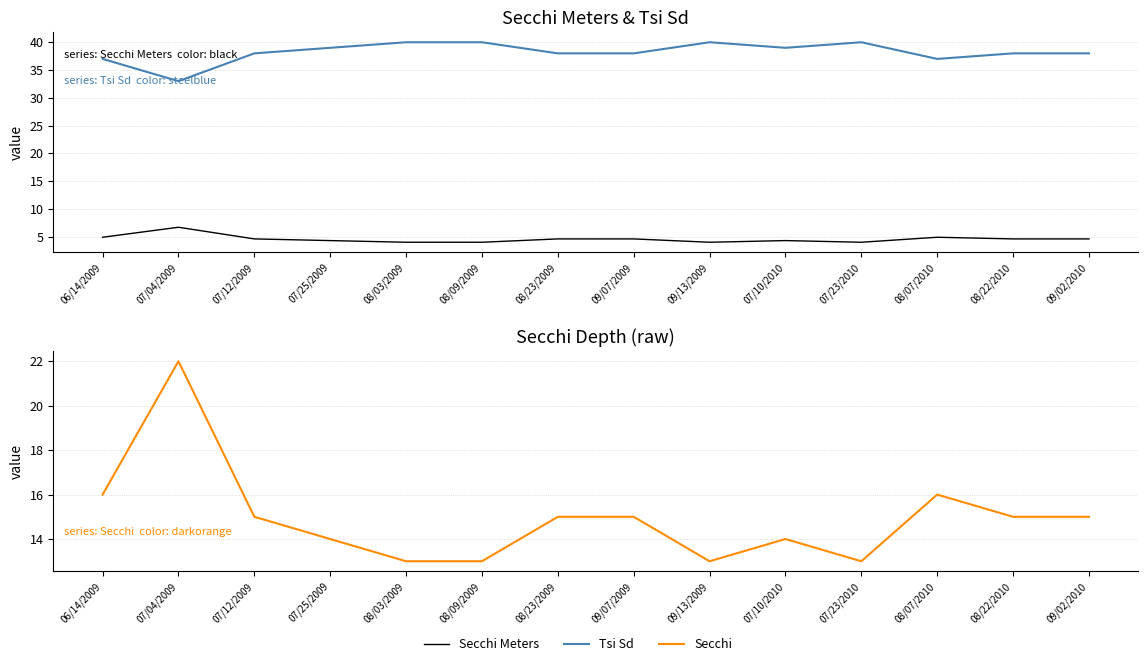

Reading left to right, what are all the values shown in this chart?

Secchi Meters: 4.9	6.7	4.6	4.3	4.0	4.0	4.6	4.6	4.0	4.3	4.0	4.9	4.6	4.6
Tsi Sd: 37.0	33.0	38.0	39.0	40.0	40.0	38.0	38.0	40.0	39.0	40.0	37.0	38.0	38.0
Secchi: 16.0	22.0	15.0	14.0	13.0	13.0	15.0	15.0	13.0	14.0	13.0	16.0	15.0	15.0